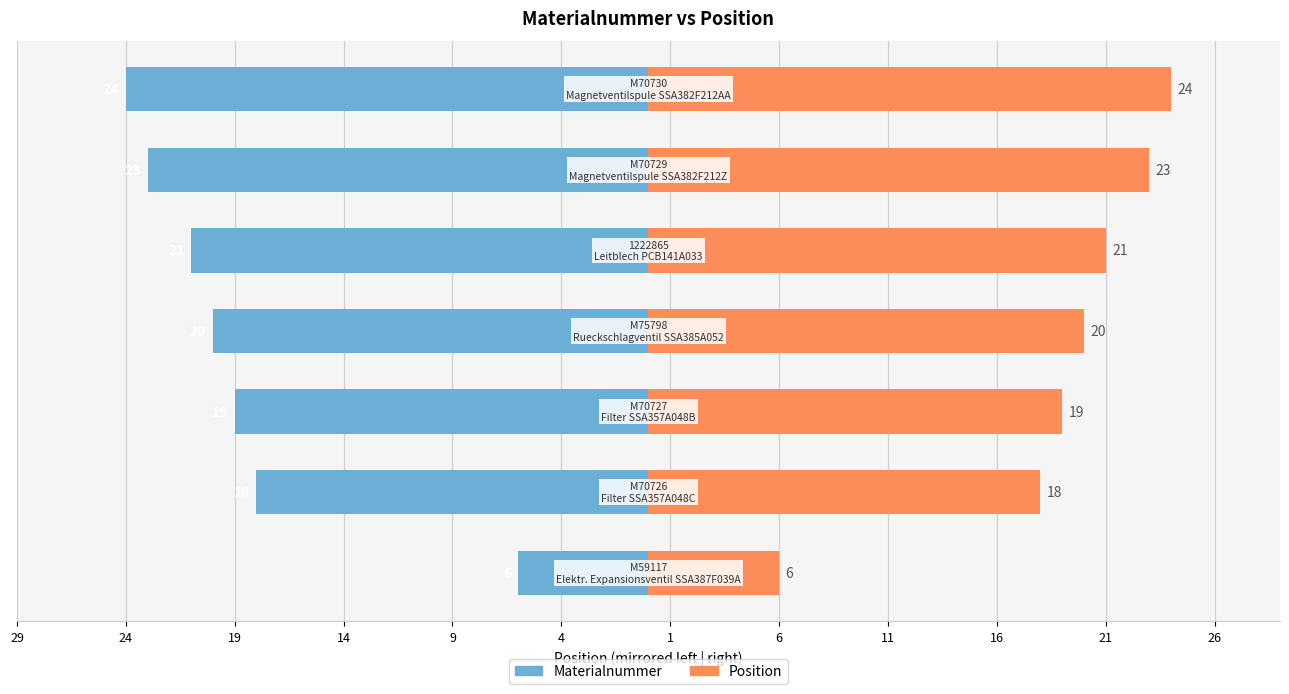

List the series in order of their overall mean, lowest first.

Materialnummer, Position